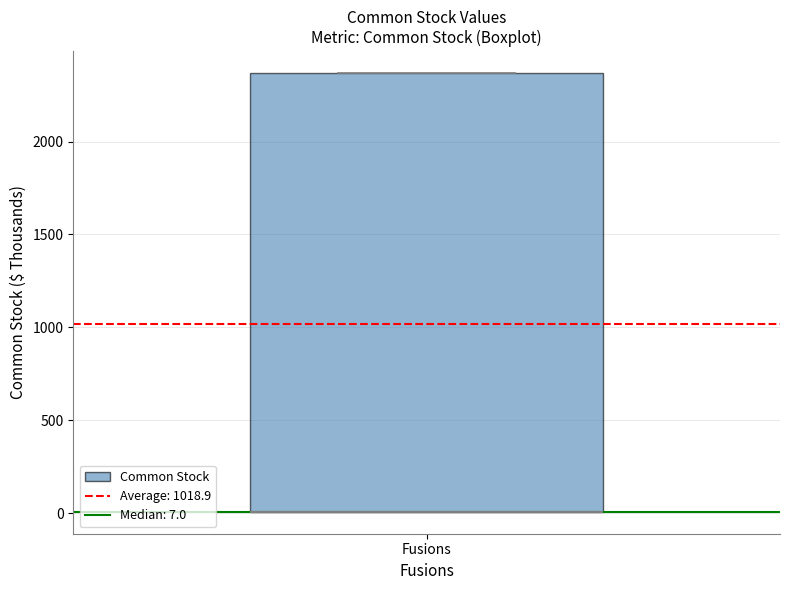

Read this box plot against the y-axis: the position of the median line, the range covered by the box, and the ends of both whiskers. The values are not printed on the chart, so give them approximately, as read against the axis.

median 0 (drawn on the box's lower edge), box 0 to 2350, whiskers 0 to 2350